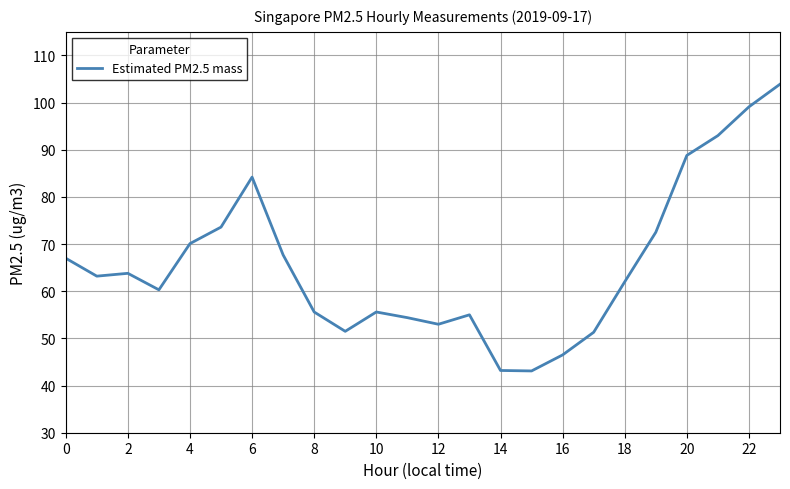

What is the greatest value displayed?

103.9